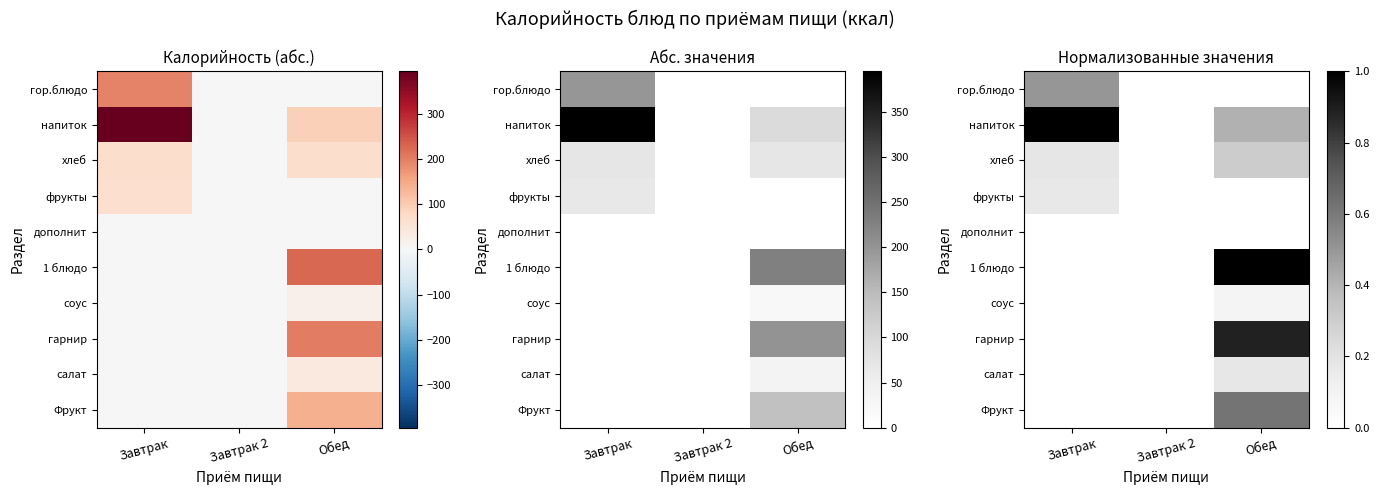

What value does the гарнир series have at Обед?

0.9